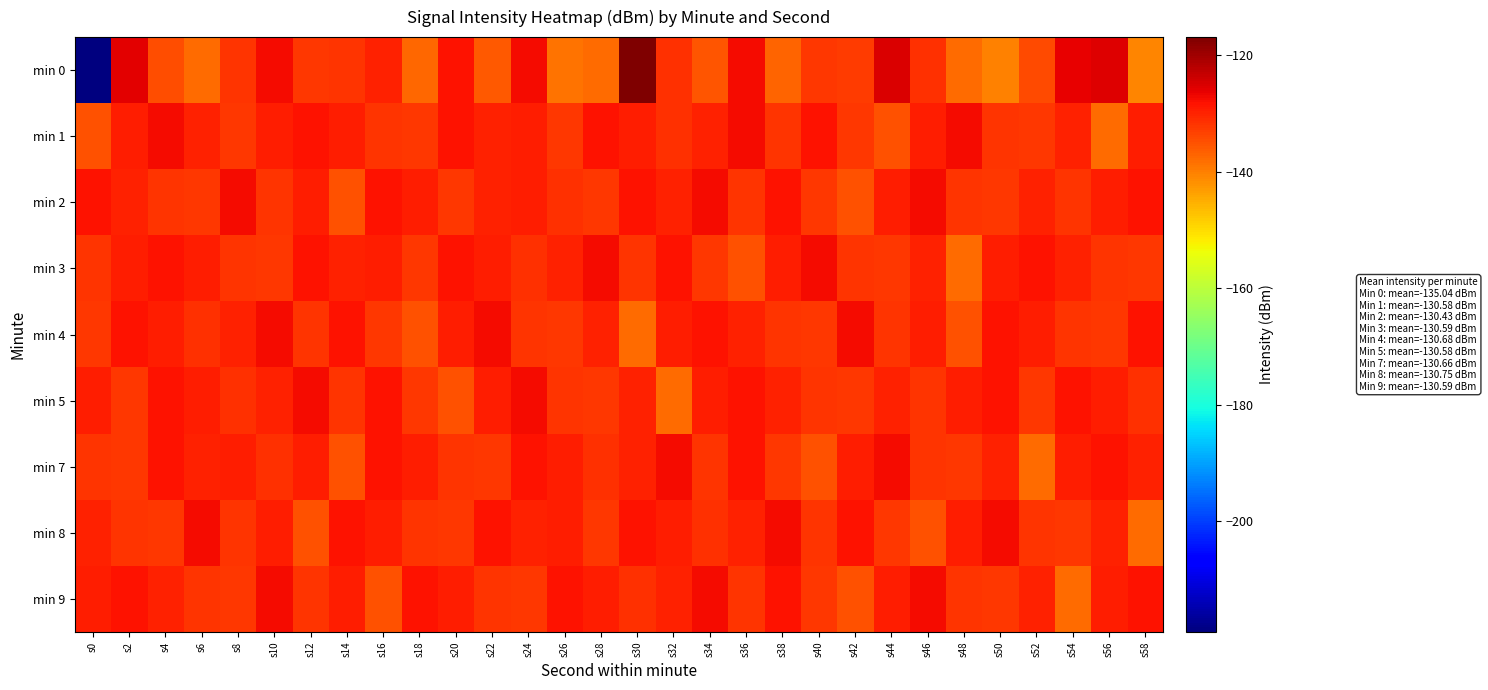

What is the total value across all series at s10?

-1166.8